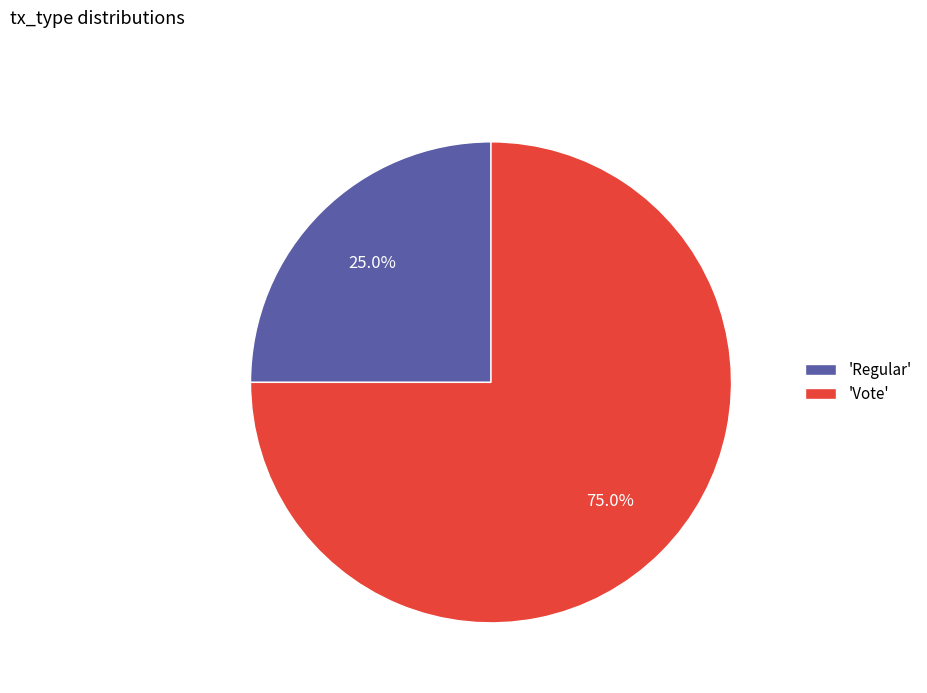

To the nearest percent, what is the average slice percentage?

50%